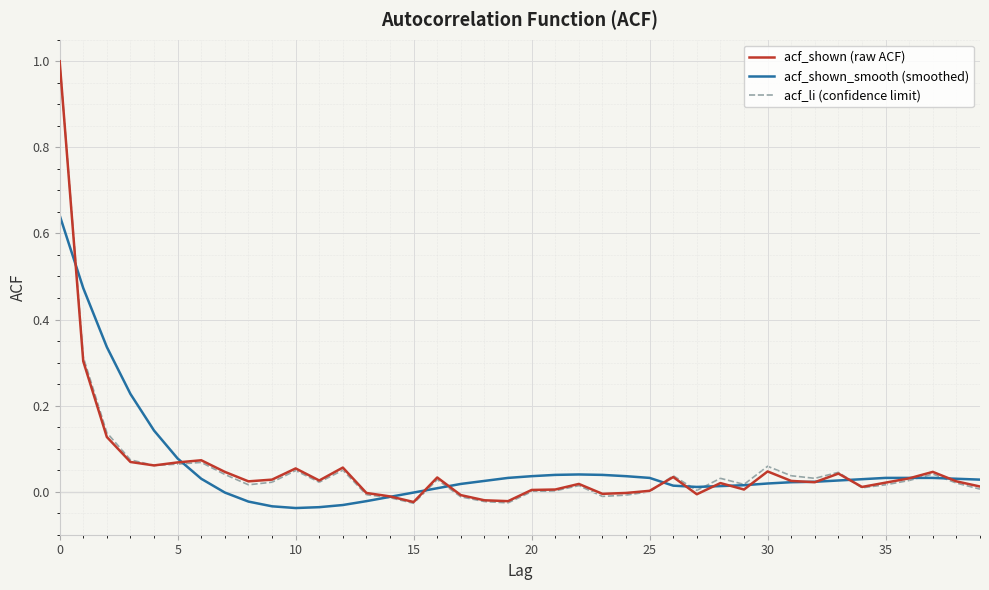

Which series has the widest spread of values?

acf_li (confidence limit)